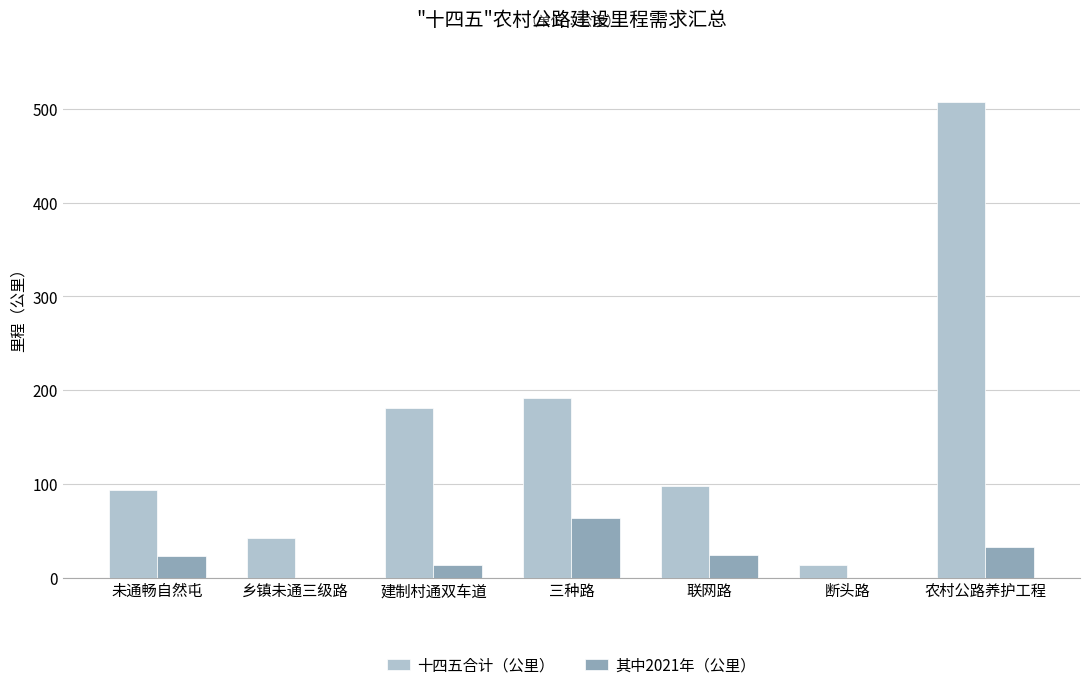

Which series changed the most between 三种路 and 农村公路养护工程?

十四五合计（公里）